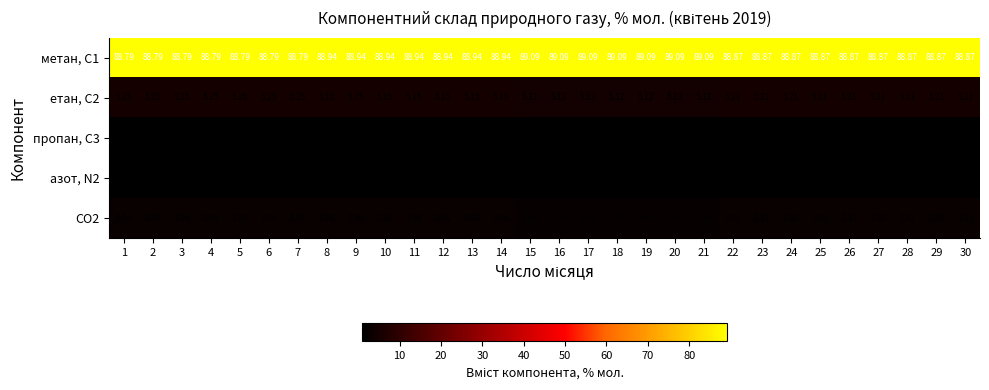

Is the value of CO2 at 4 greater than the value of метан, С1 at 22?

No